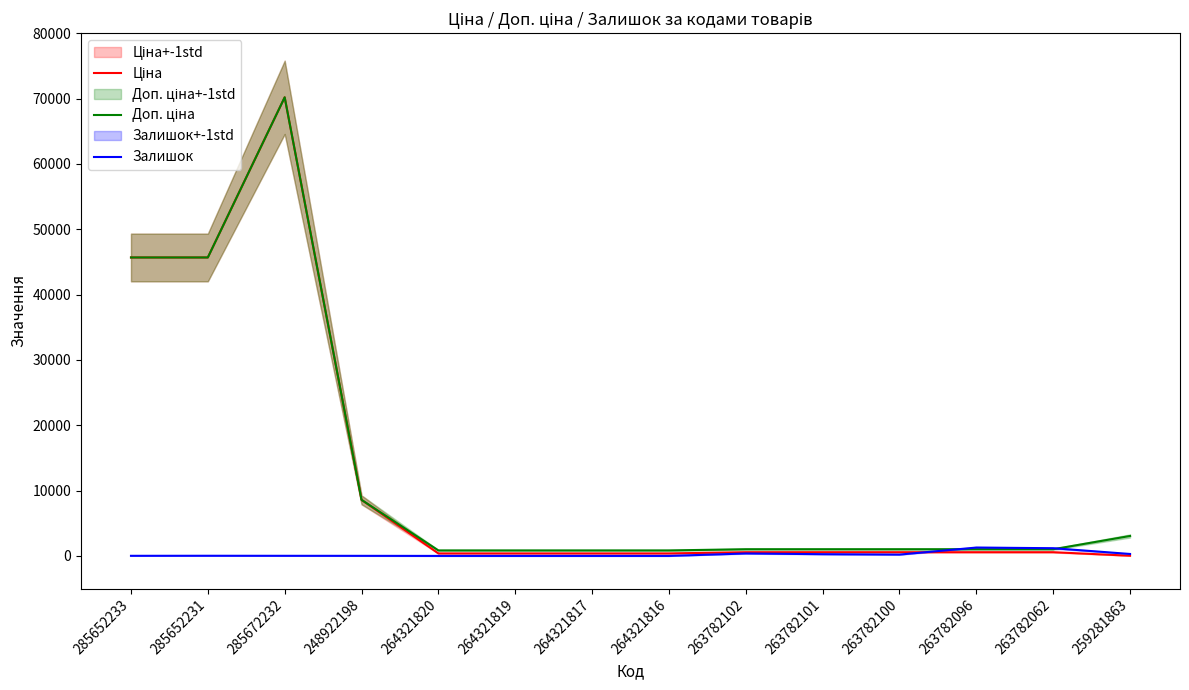

Between which two adjacent categories do Залишок and Ціна first intersect?

263782100 and 263782096